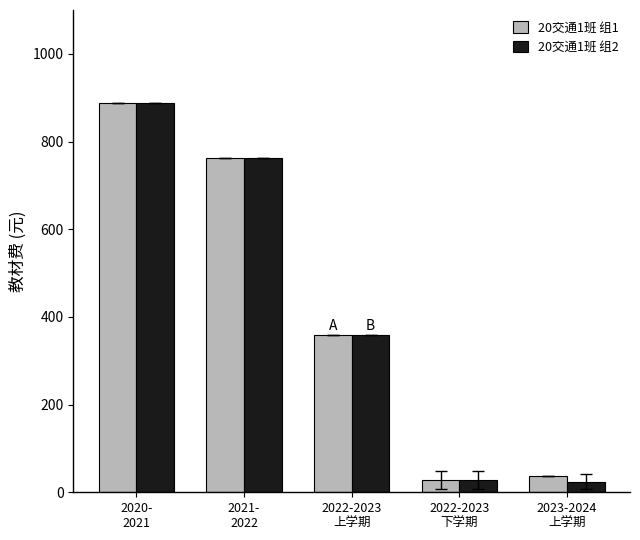

What is the smallest value displayed?

24.0